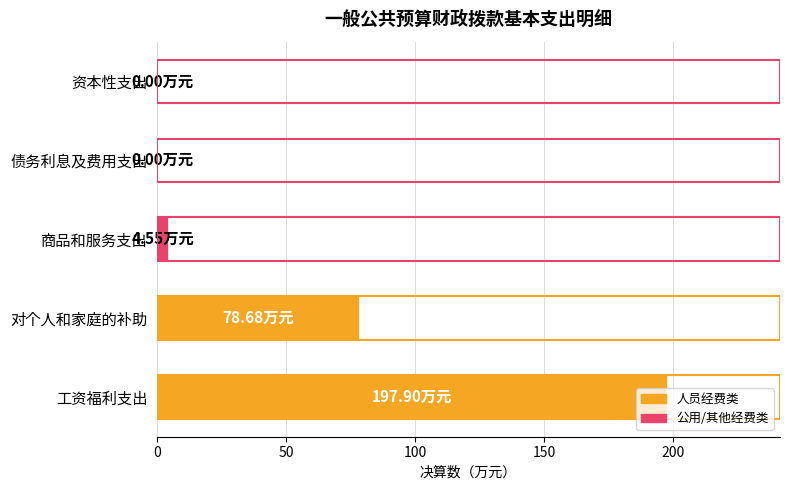

How many positive values are there?

3